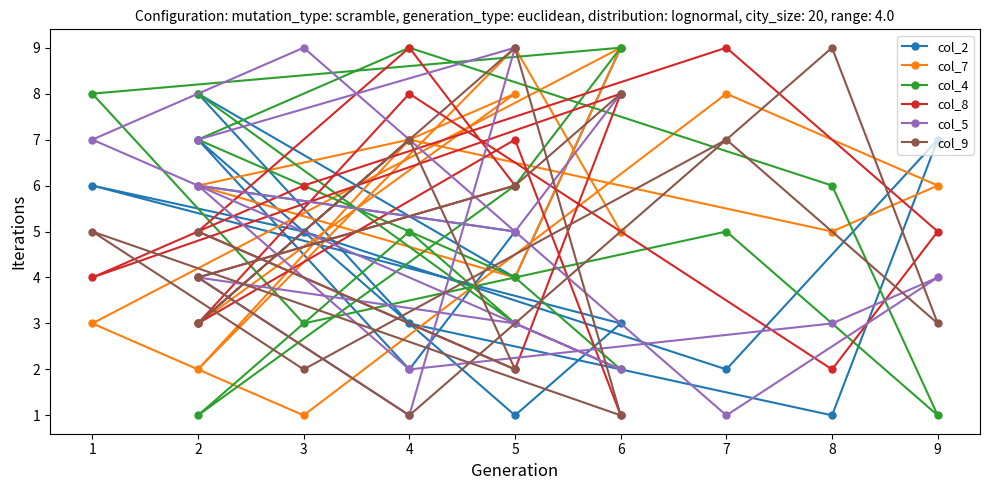

What is the total value across all series at 9?

26